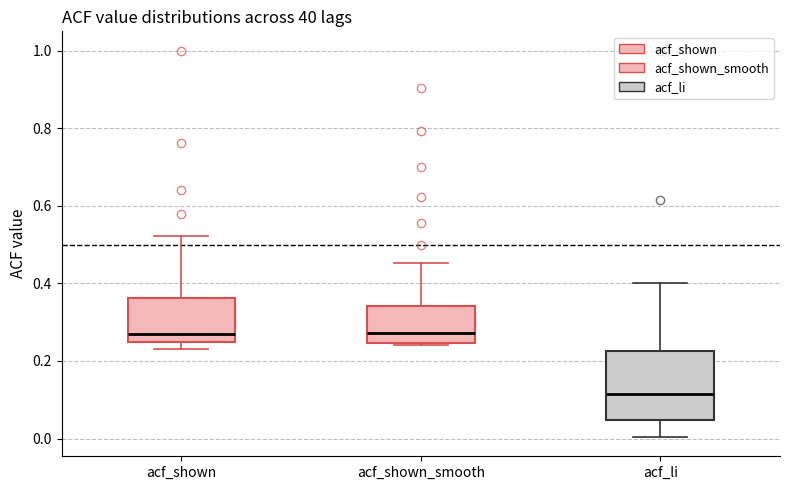

Where is the upper edge of the box for acf_shown_smooth on the y-axis? The values are not printed on the chart, so give them approximately, as read against the axis.

0.34